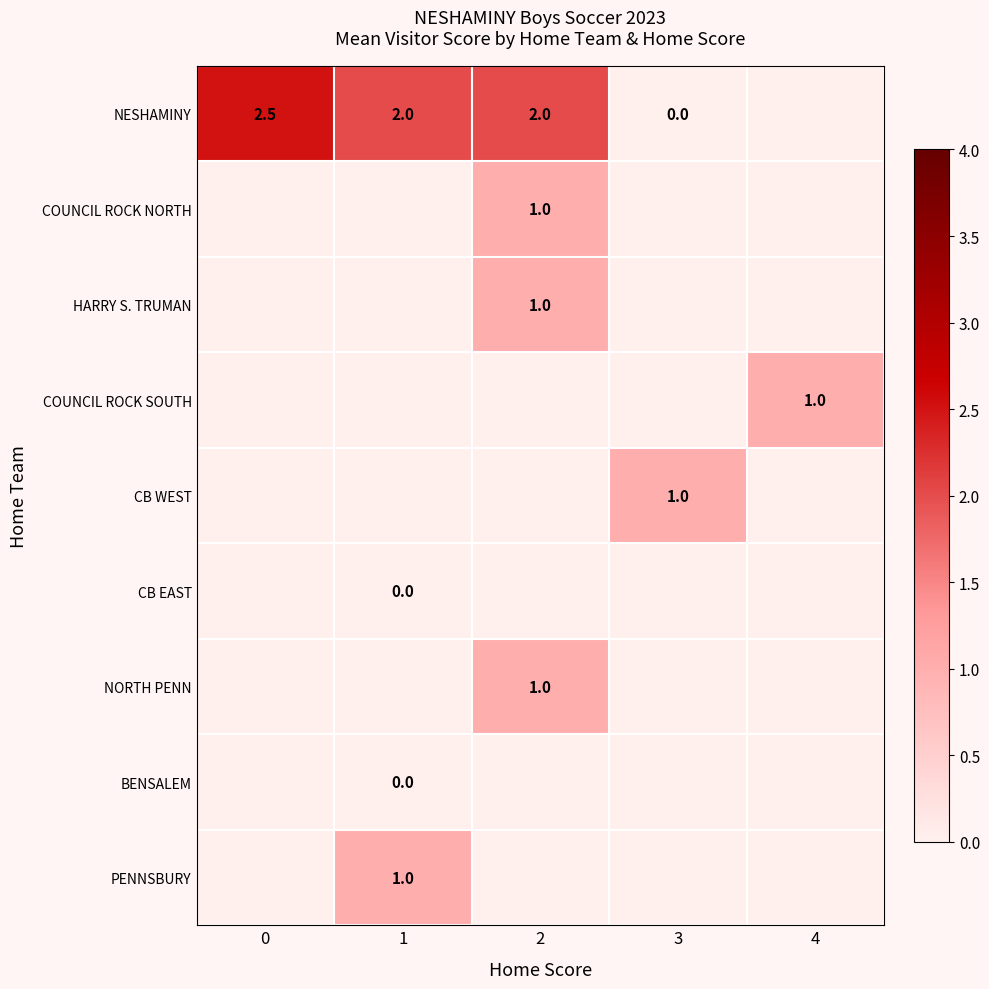

Is it true that NESHAMINY equals 2.0 at 2?

True